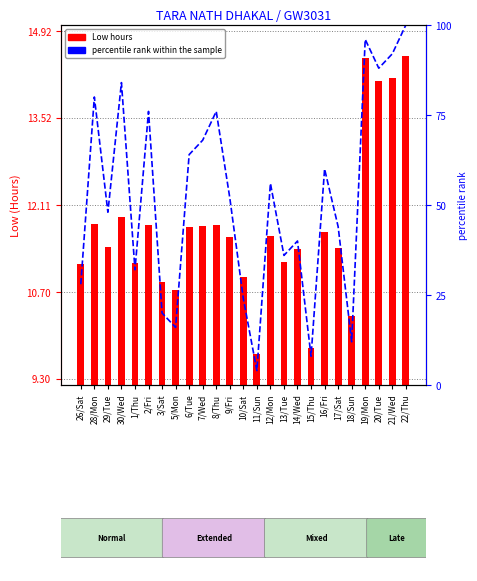

What position from the left is 22/Thu?

25